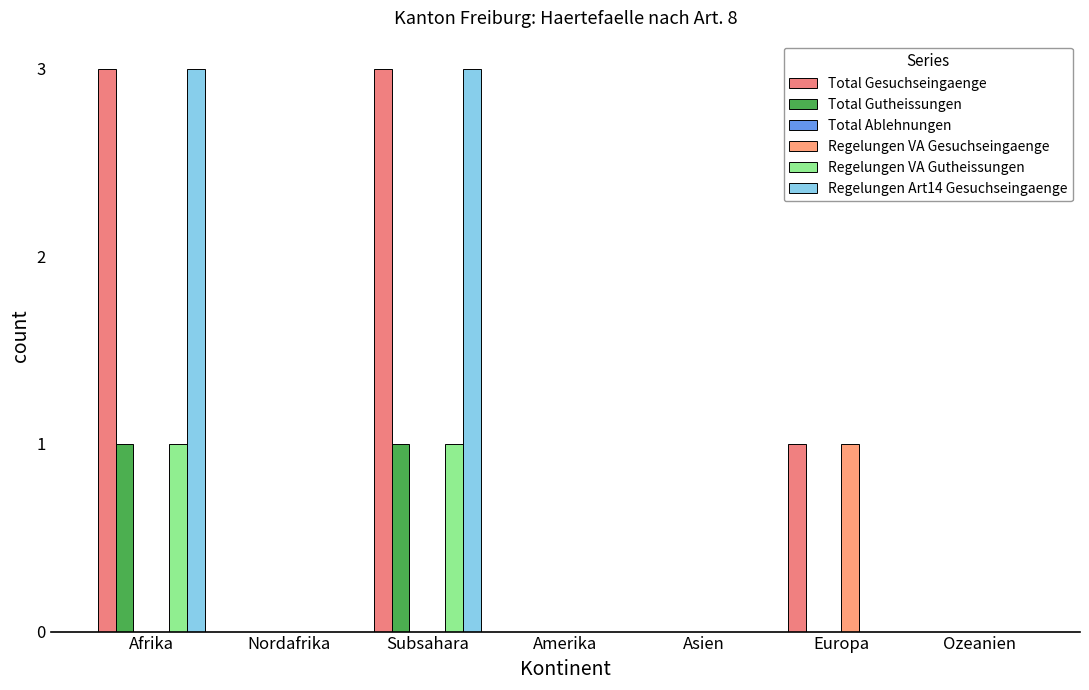

Reading left to right, extract all data points from this chart.

Total Gesuchseingaenge: Afrika=3	Nordafrika=0	Subsahara=3	Amerika=0	Asien=0	Europa=1	Ozeanien=0
Total Gutheissungen: Afrika=1	Nordafrika=0	Subsahara=1	Amerika=0	Asien=0	Europa=0	Ozeanien=0
Total Ablehnungen: Afrika=0	Nordafrika=0	Subsahara=0	Amerika=0	Asien=0	Europa=0	Ozeanien=0
Regelungen VA Gesuchseingaenge: Afrika=0	Nordafrika=0	Subsahara=0	Amerika=0	Asien=0	Europa=1	Ozeanien=0
Regelungen VA Gutheissungen: Afrika=1	Nordafrika=0	Subsahara=1	Amerika=0	Asien=0	Europa=0	Ozeanien=0
Regelungen Art14 Gesuchseingaenge: Afrika=3	Nordafrika=0	Subsahara=3	Amerika=0	Asien=0	Europa=0	Ozeanien=0